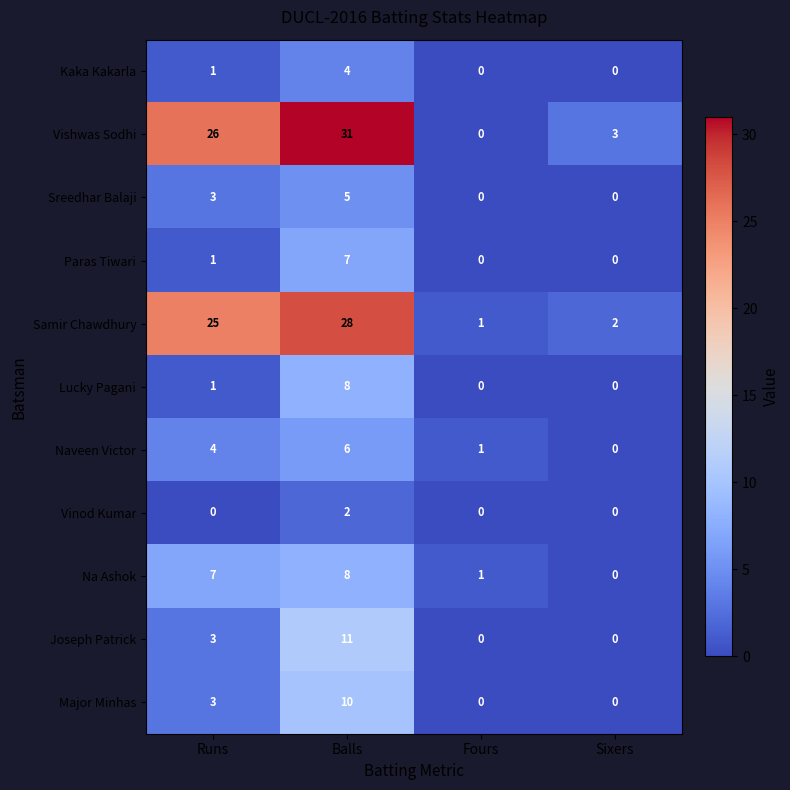

The value of Naveen Victor at Runs is 4. True or false?

True